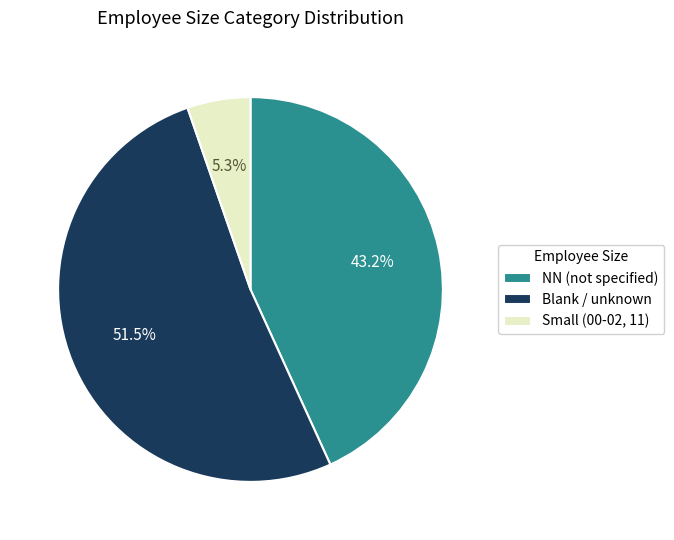

Which category accounts for the majority?

Blank / unknown